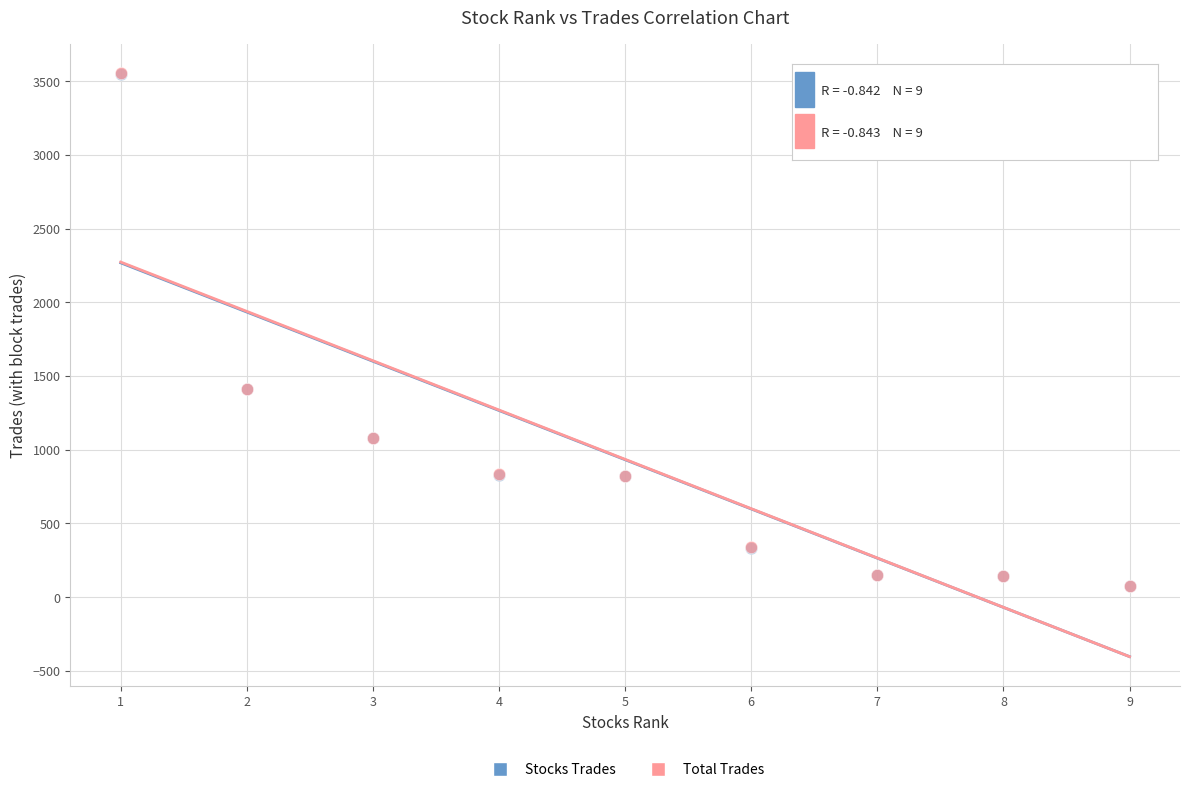

Which series has the largest Y range (max minus min)?

Total Trades